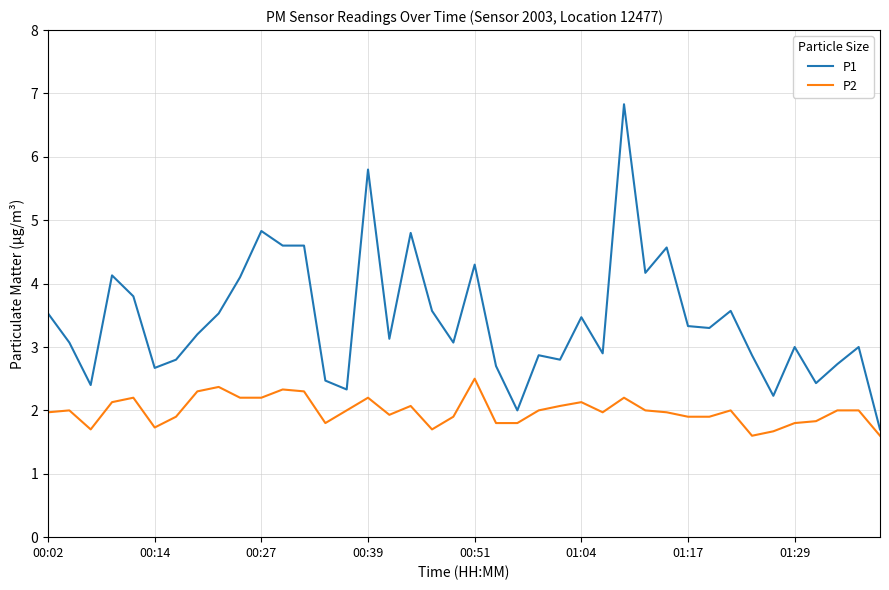

List the series in order of their overall mean, lowest first.

P2, P1